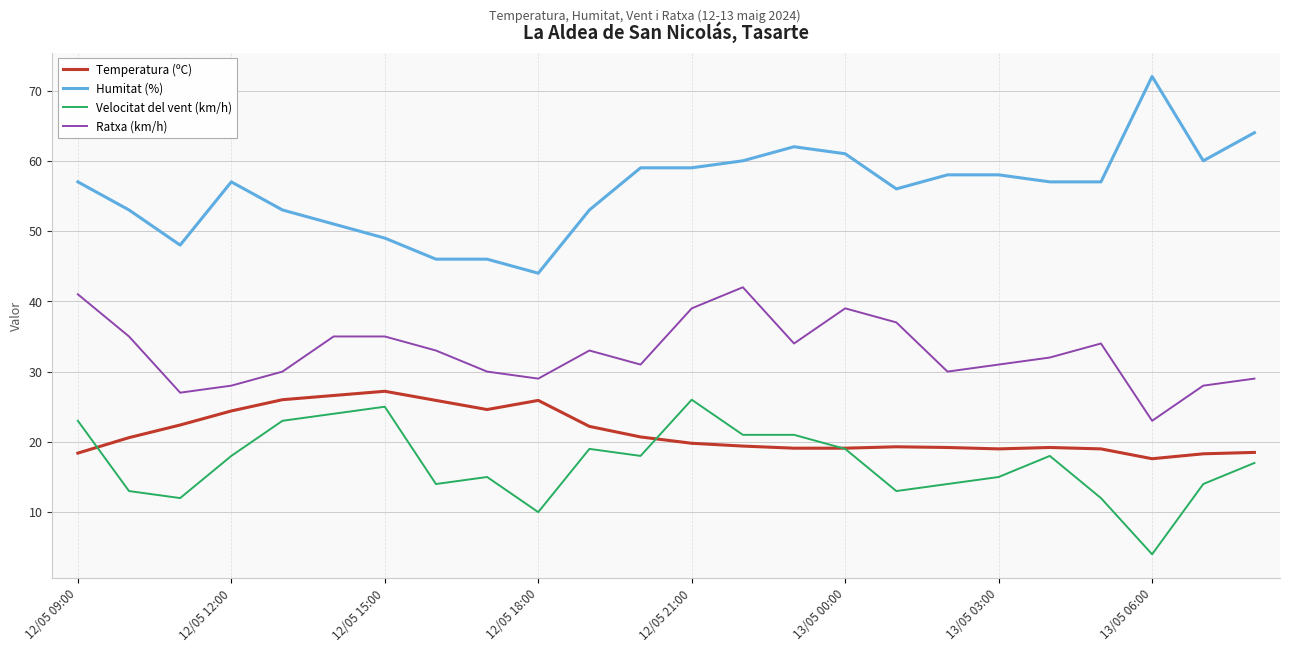

Which series has the largest total across all categories?

Humitat (%)